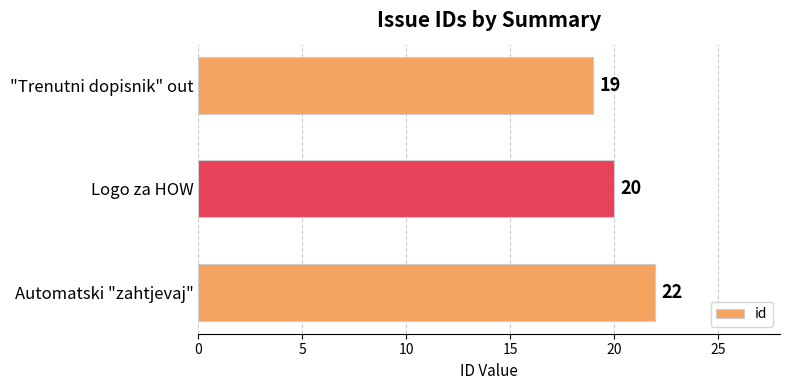

Reading bottom to top, what are all the values shown in this chart?

Automatski "zahtjevaj"=22	Logo za HOW=20	"Trenutni dopisnik" out=19